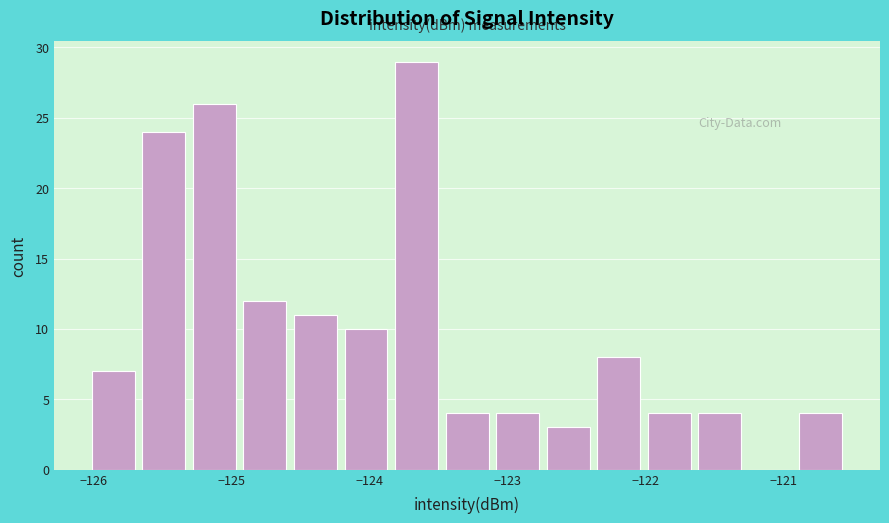

Read against the x-axis, roughly where is the centre of the tallest bar?

-123.7